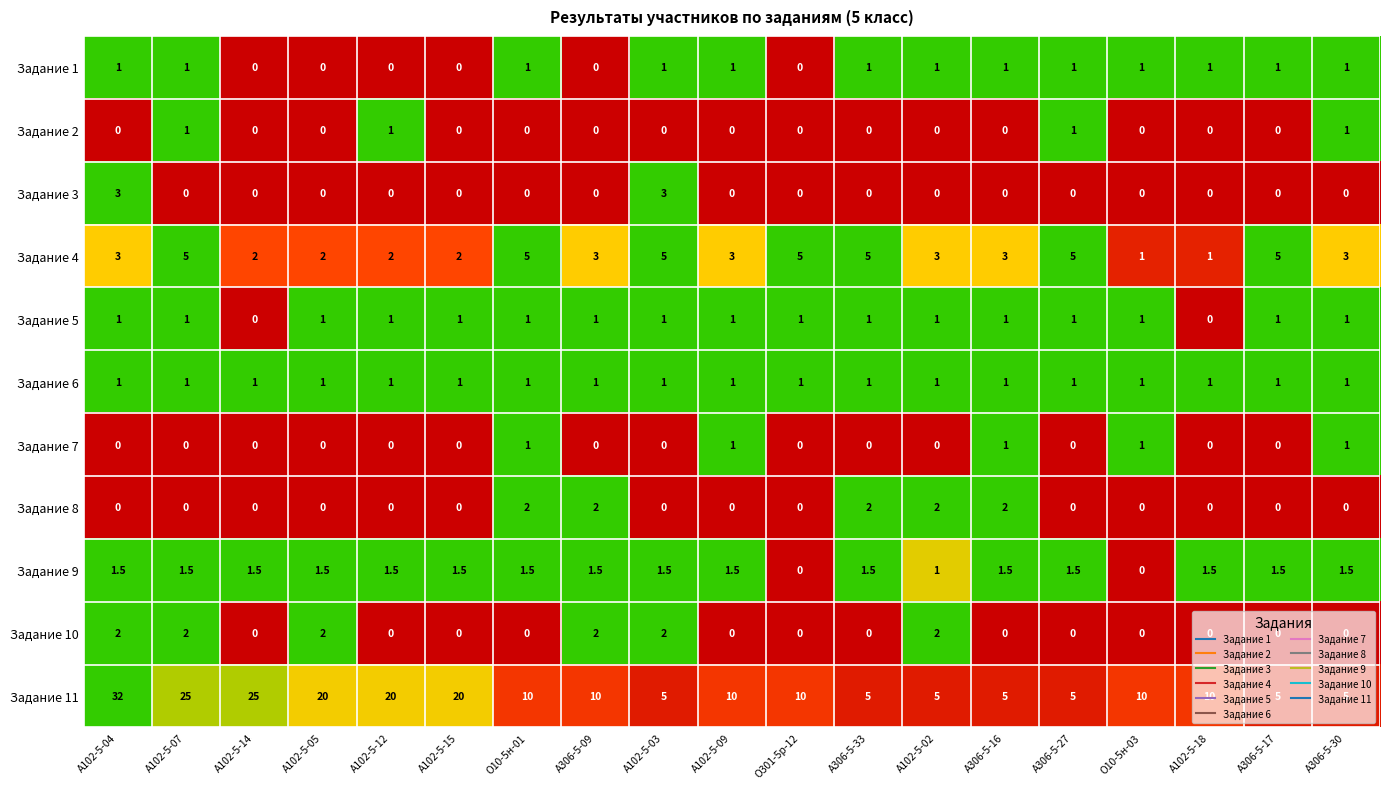

Which series has the widest spread of values?

Задание 11